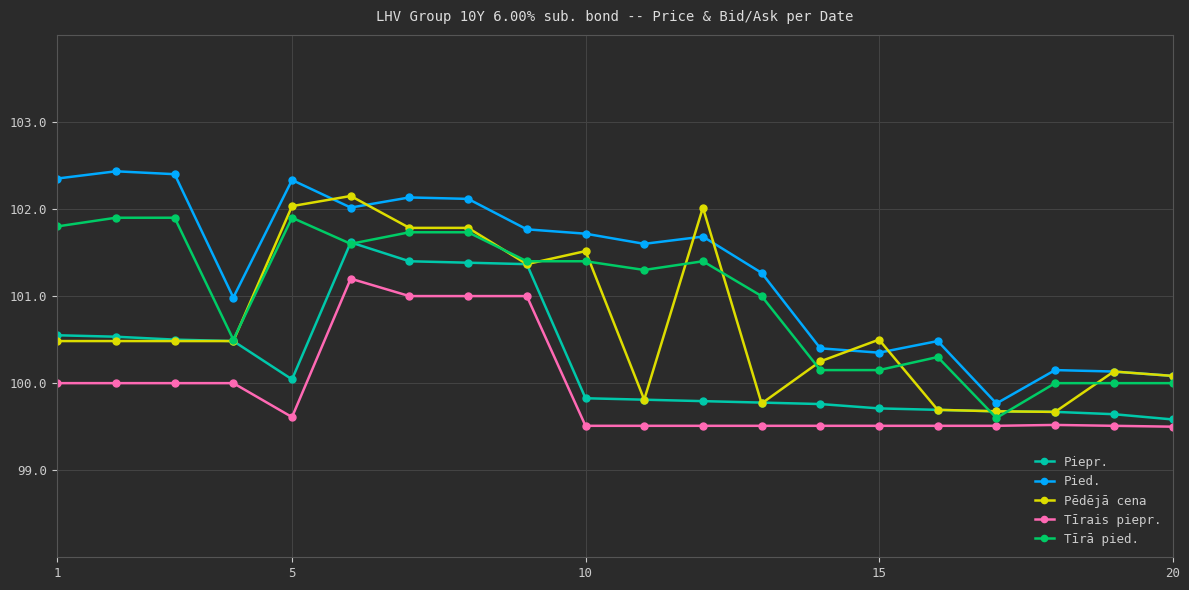

Which series has the largest total across all categories?

Pied.